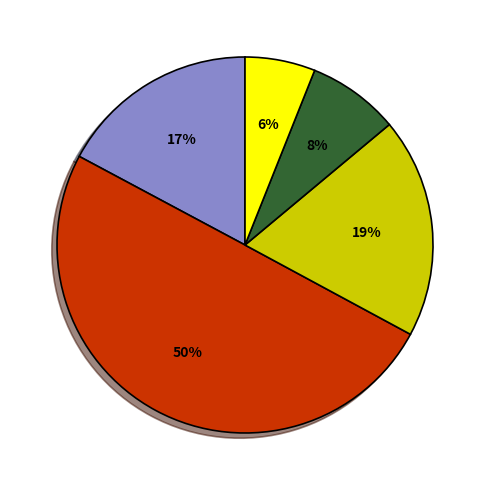

To the nearest percent, what is the average slice percentage?

20%